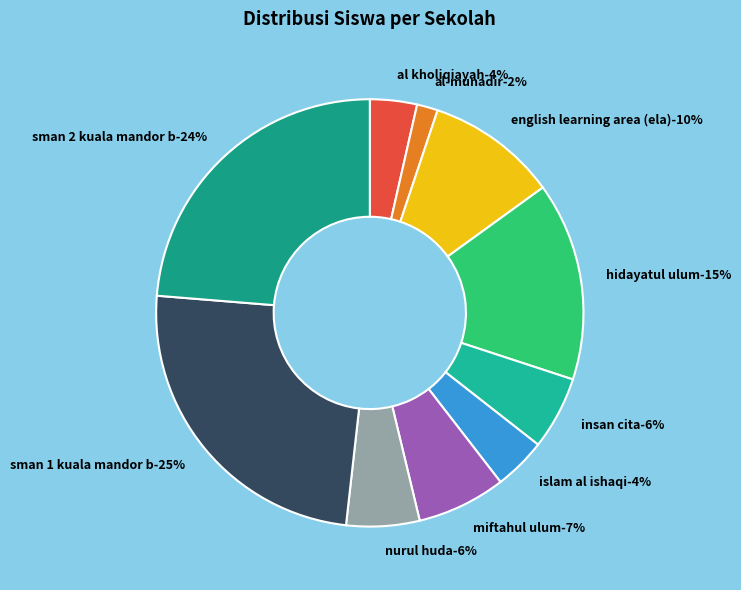

Does SMA INSAN CITA account for over 50% of the chart?

No